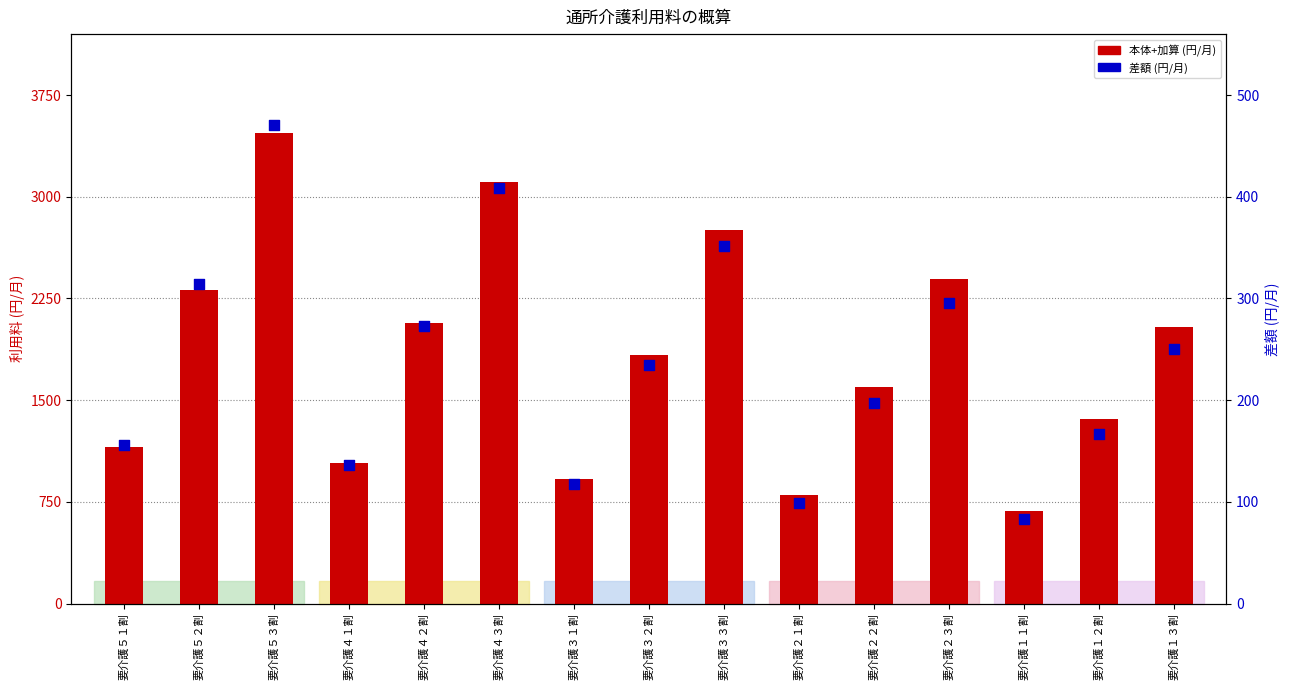

What is the total value across all series at 要介護５３割?

3937.4